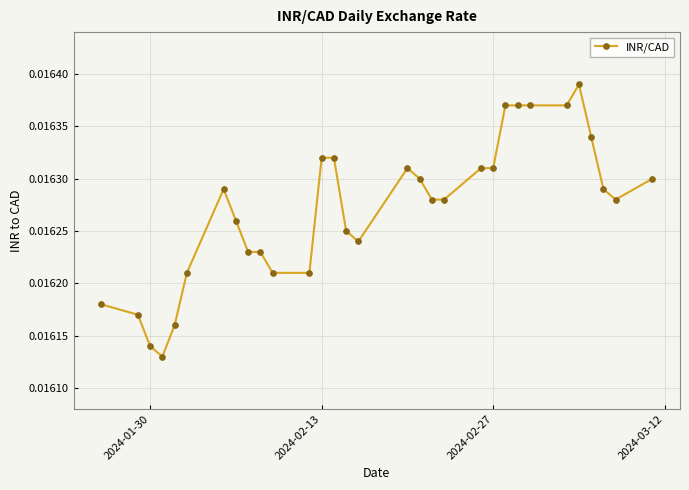

How many values are between 0 and 1?

31